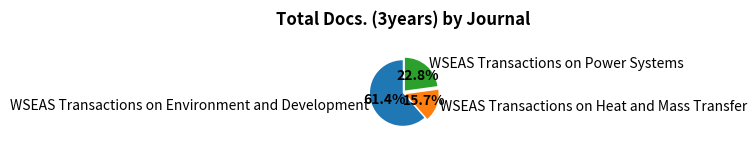

Does any single category account for the majority?

Yes